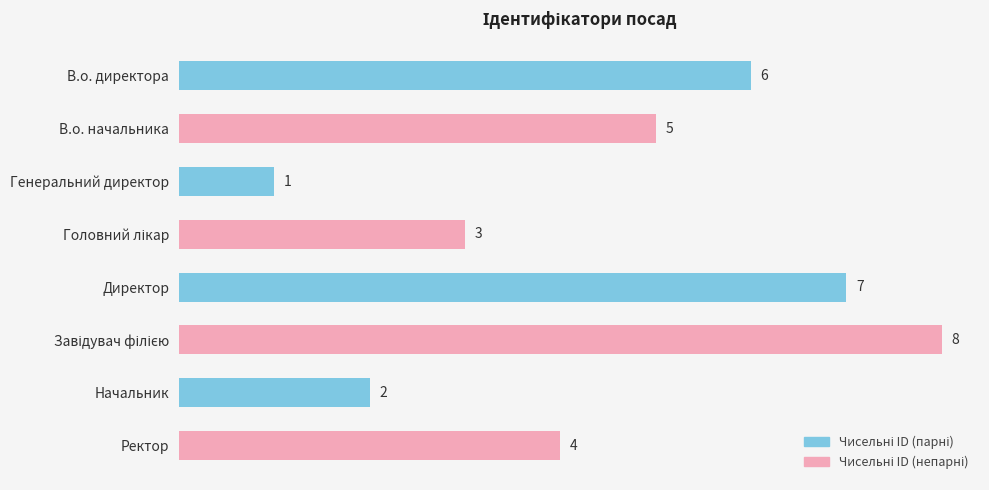

Which label corresponds to the smallest value in the chart?

Генеральний директор